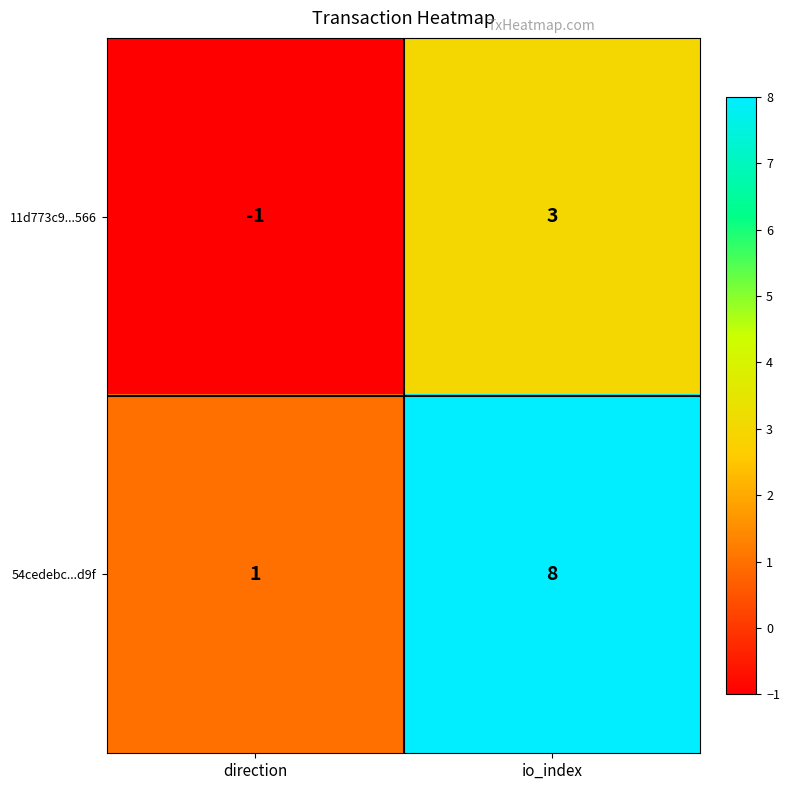

Which series has the largest total across all categories?

54cedebc...d9f